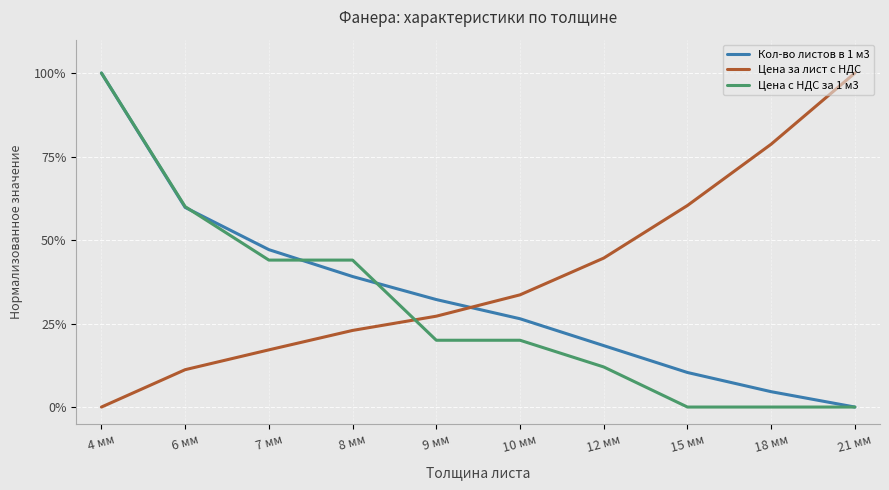

What is the difference between the maximum and minimum values in the Цена с НДС за 1 м3 series?

1.0